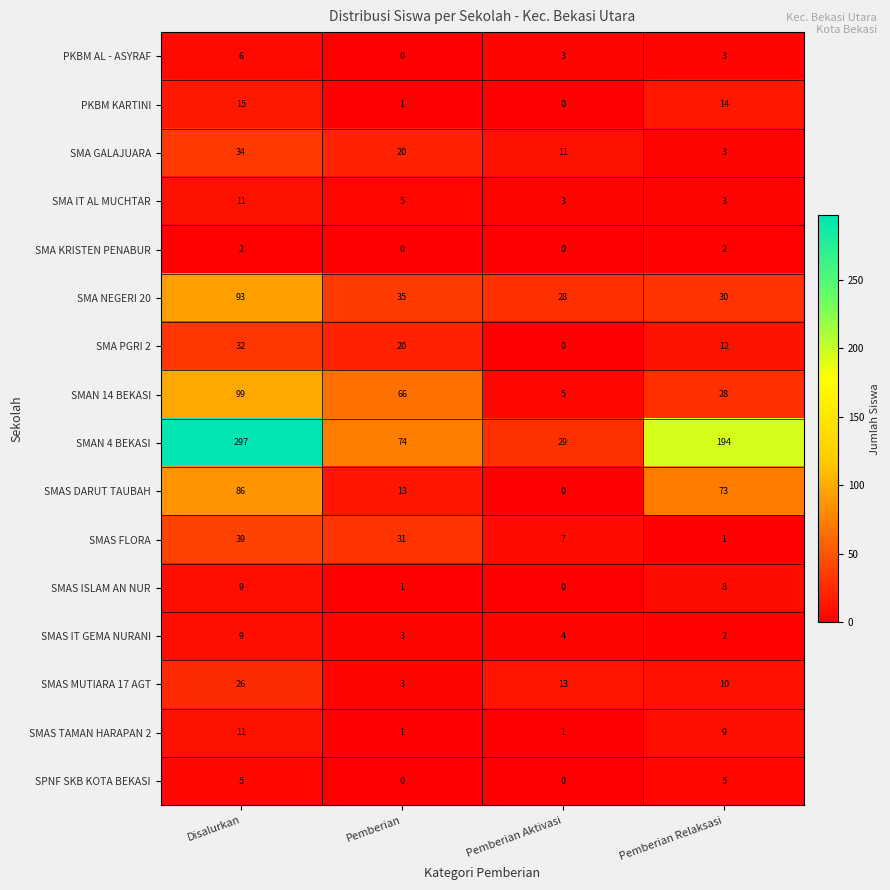

The value of SMAS DARUT TAUBAH at Pemberian Relaksasi is 123. True or false?

False